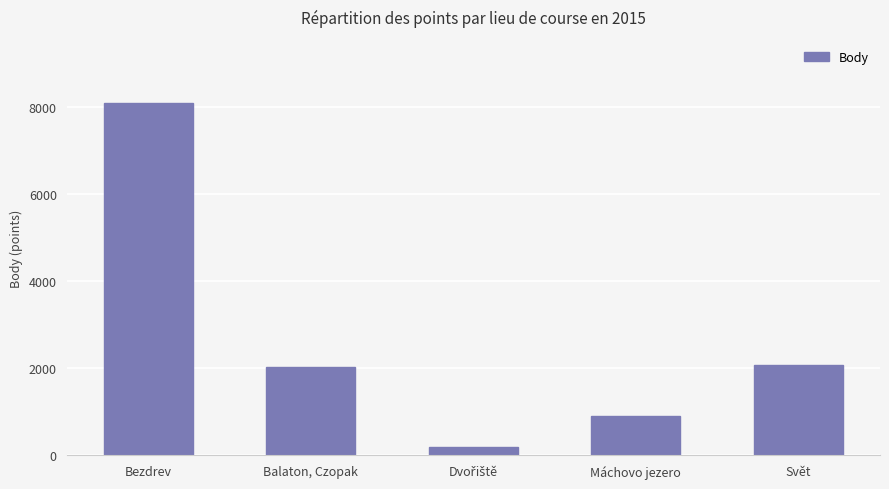

What is the sum of all values?

13311